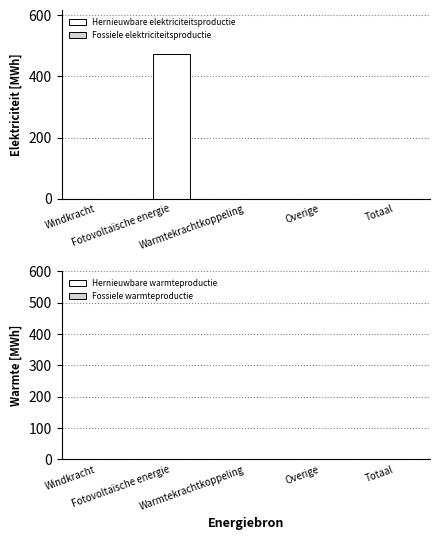

What is the sum of all values?

474.3